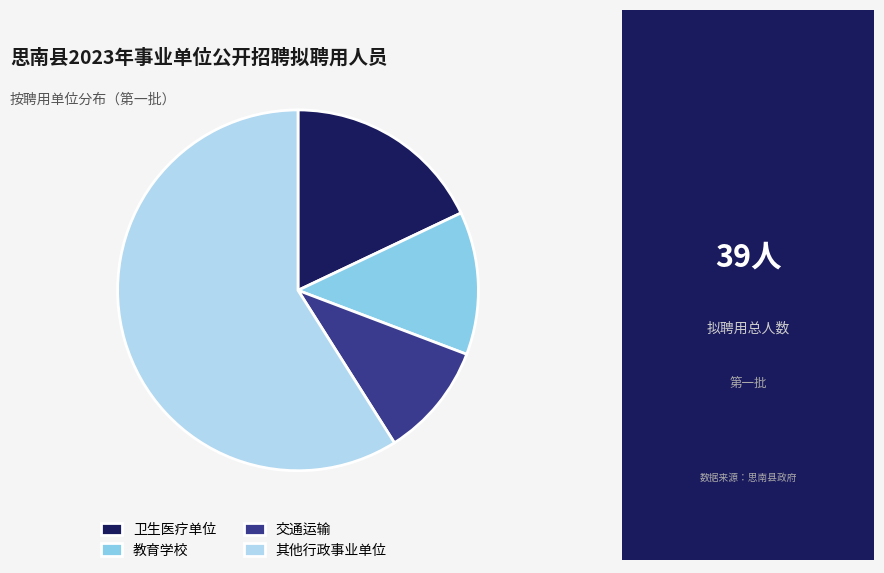

Which category has the smallest portion of the pie?

交通运输